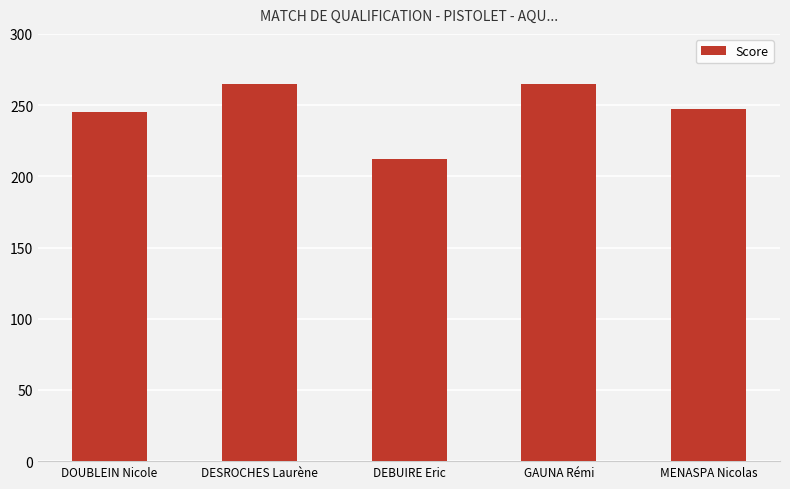

Count the number of categories in the chart.

5